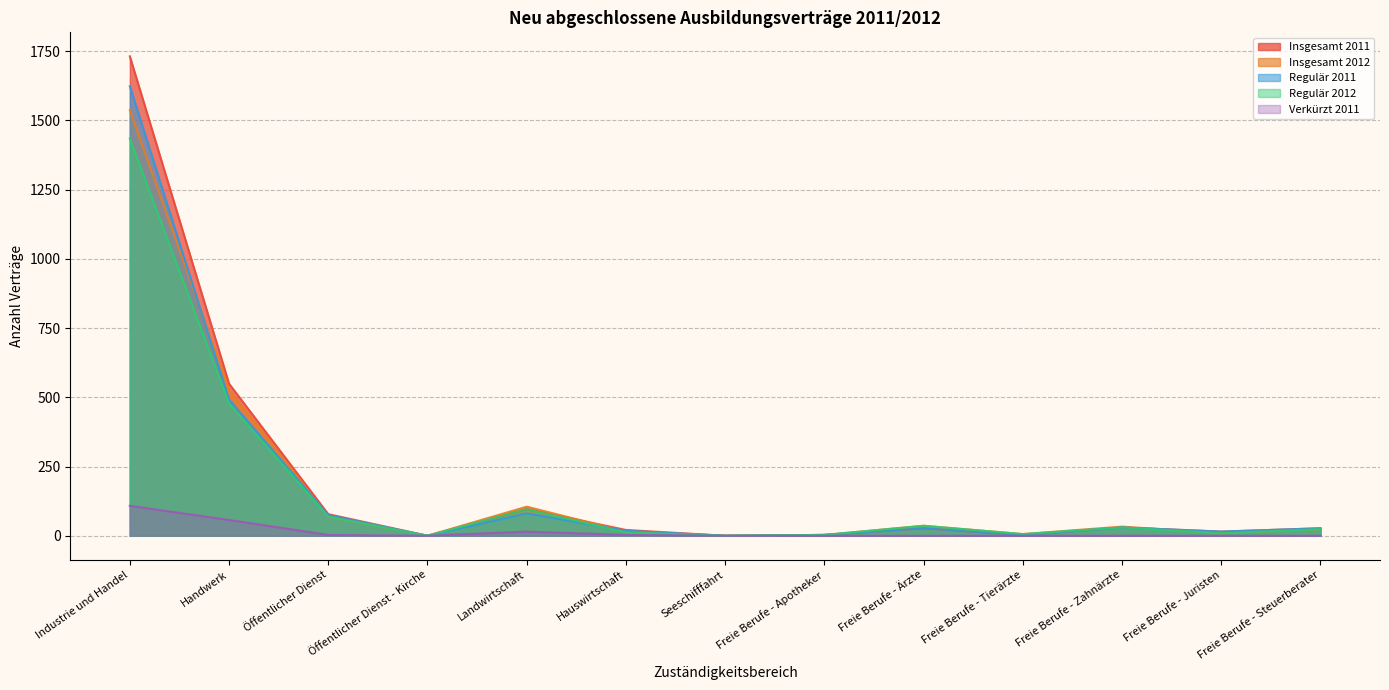

The value of Insgesamt 2011 at Öffentlicher Dienst - Kirche is 664. True or false?

False